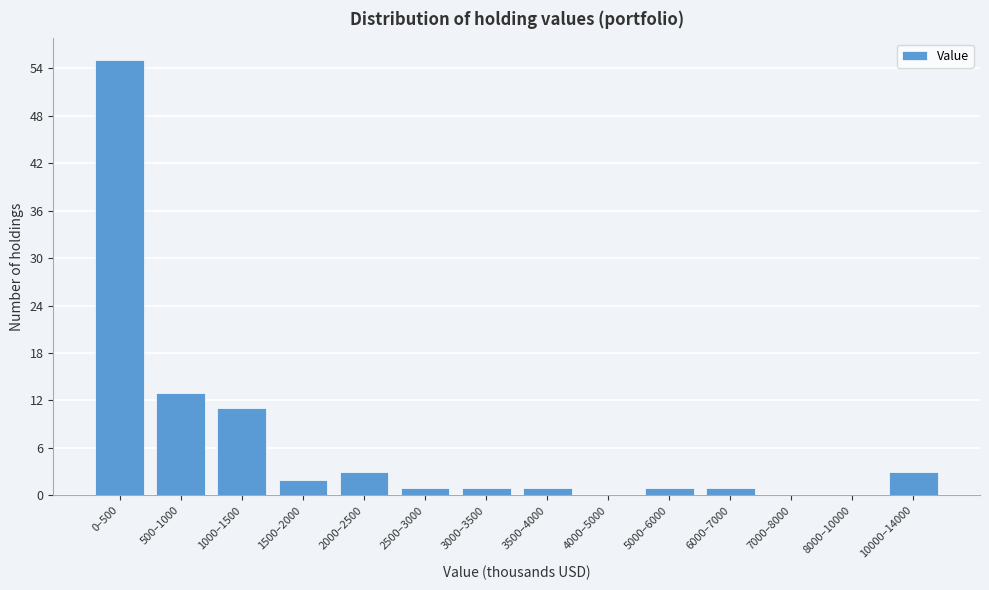

Reading left to right, list all the values displayed in this chart.

0–500=55	500–1000=13	1000–1500=11	1500–2000=2	2000–2500=3	2500–3000=1	3000–3500=1	3500–4000=1	4000–5000=0	5000–6000=1	6000–7000=1	7000–8000=0	8000–10000=0	10000–14000=3